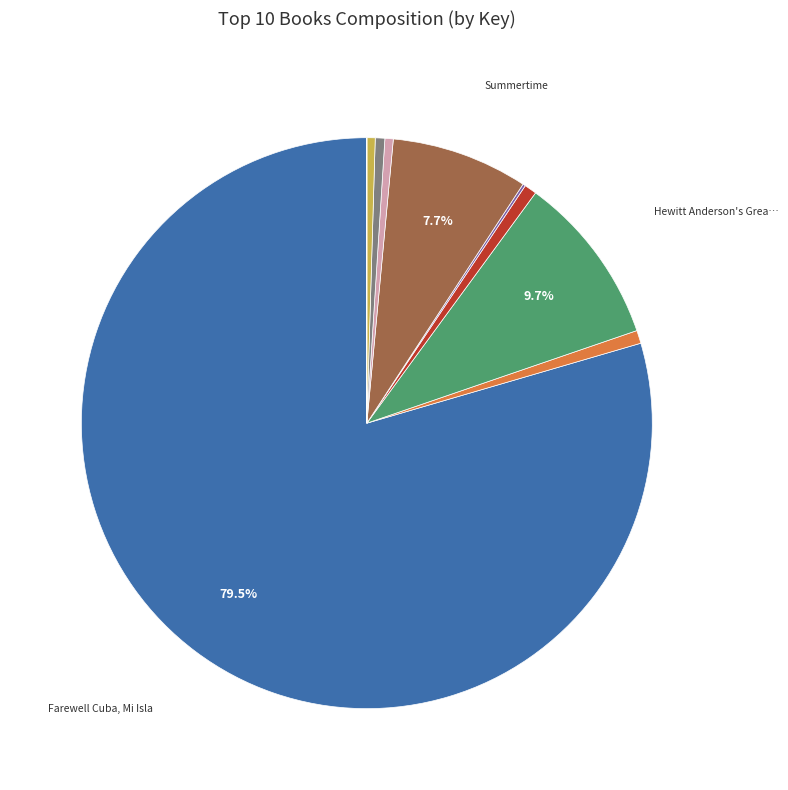

Is there a majority slice in this chart?

Yes